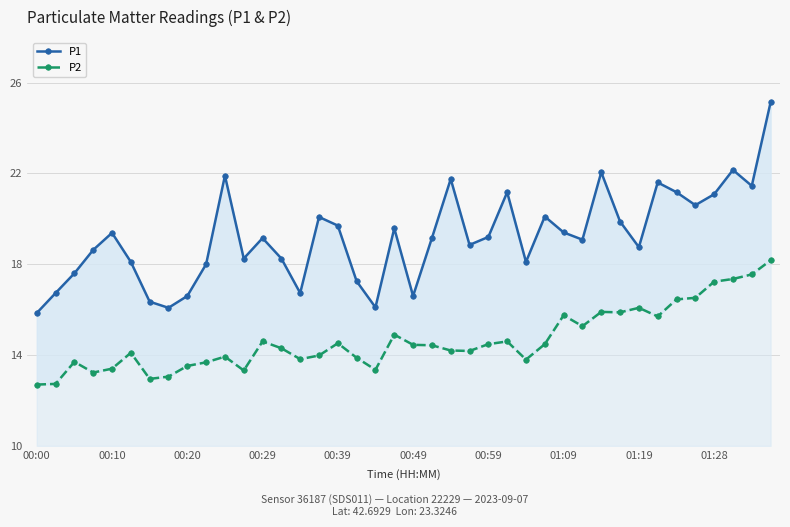

Between 00:49 and 36, which series saw the biggest shift?

P2